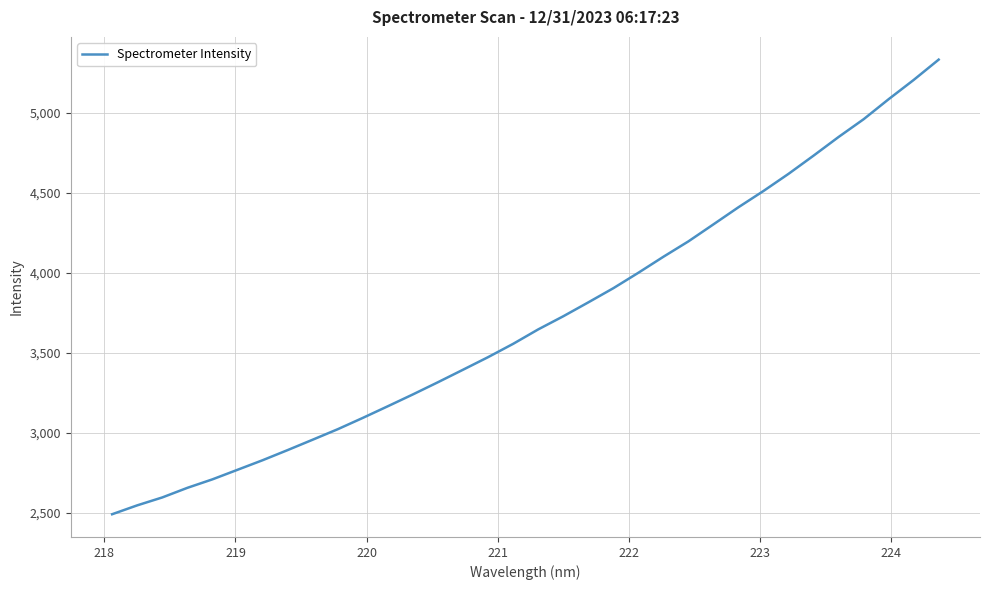

What is the minimum value shown in the chart?

2493.0